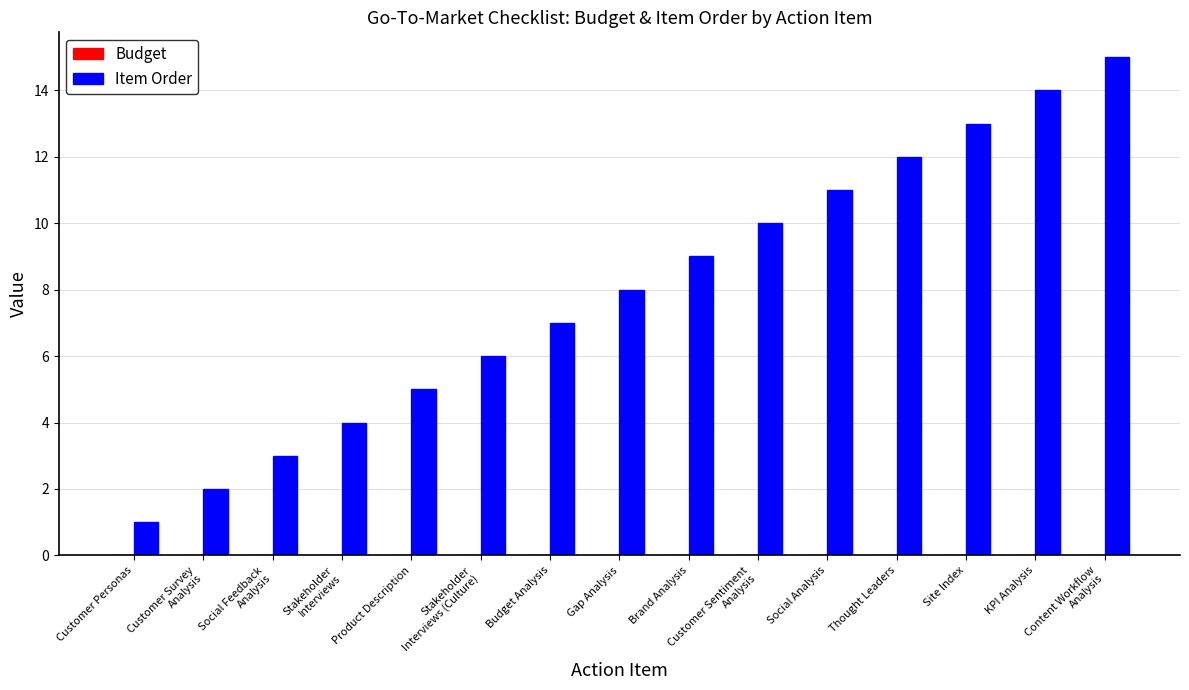

True or false: the data shows 8 at Product Description.

False